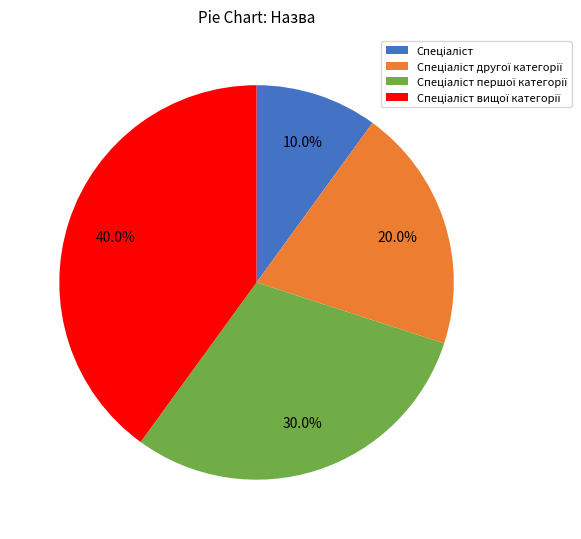

How many slices are in this pie chart?

4